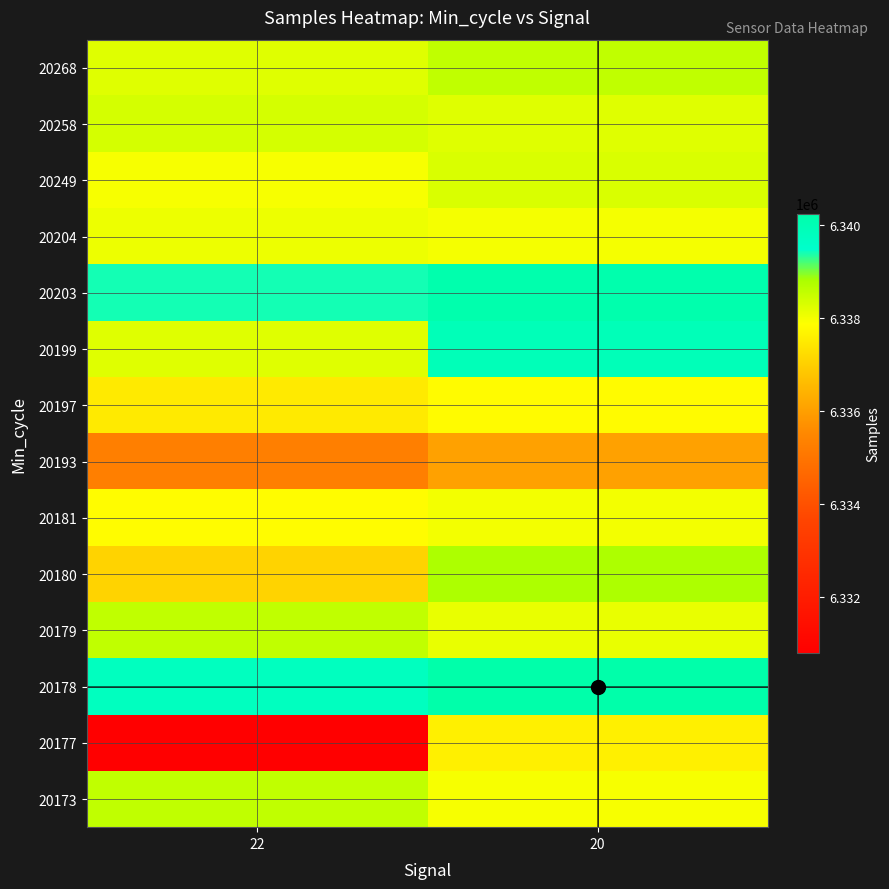

Reading right to left, what are all the values shown in this chart?

20173: 20=6337966	22=6338585
20177: 20=6337608	22=6330790
20178: 20=6340248	22=6339751
20179: 20=6338122	22=6338576
20180: 20=6338771	22=6337075
20181: 20=6337995	22=6337834
20193: 20=6336038	22=6335289
20197: 20=6337825	22=6337503
20199: 20=6339923	22=6338233
20203: 20=6340160	22=6339404
20204: 20=6337977	22=6338079
20249: 20=6338297	22=6337966
20258: 20=6338233	22=6338352
20268: 20=6338576	22=6338233